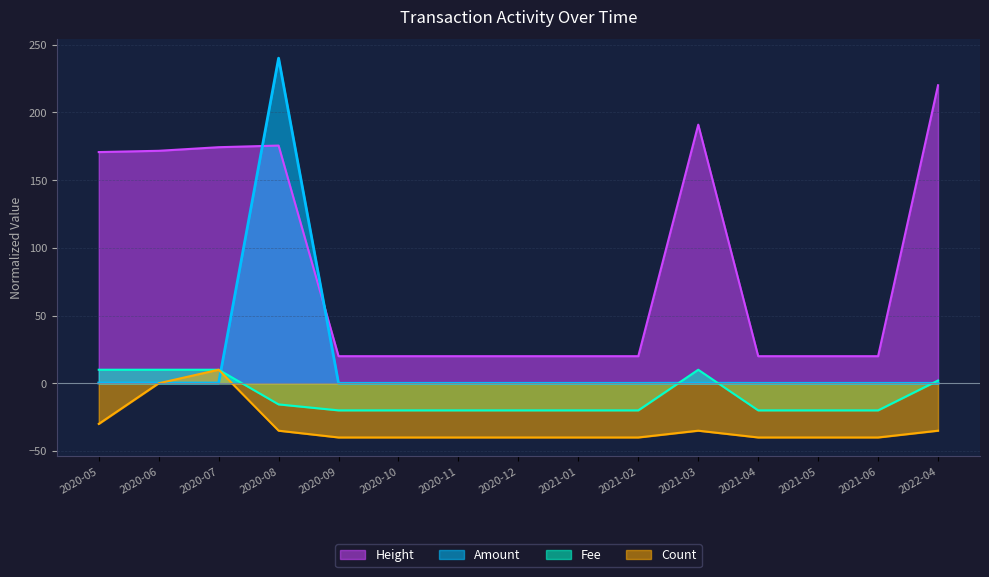

Is it true that Amount equals 0.0 at 2020-09?

True